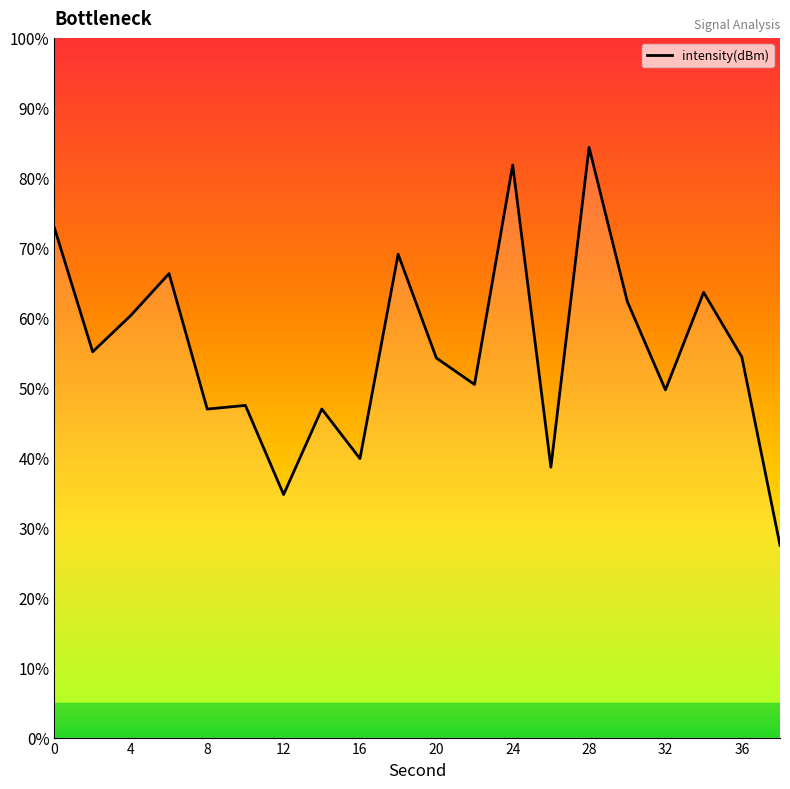

What is the difference between the maximum and minimum values?

56.9